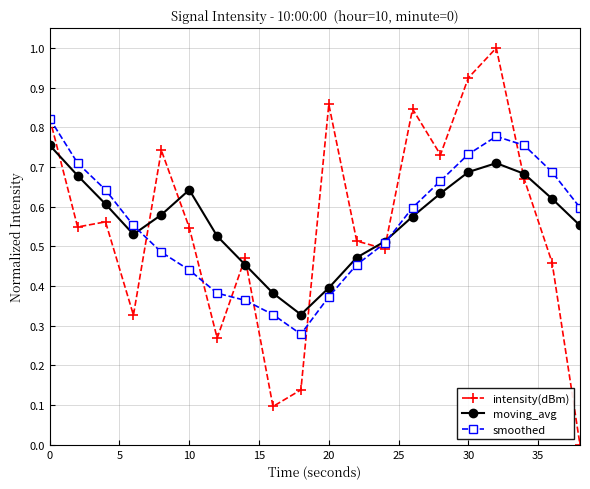

Rank the series by their maximum value, from highest to lowest.

intensity(dBm), smoothed, moving_avg